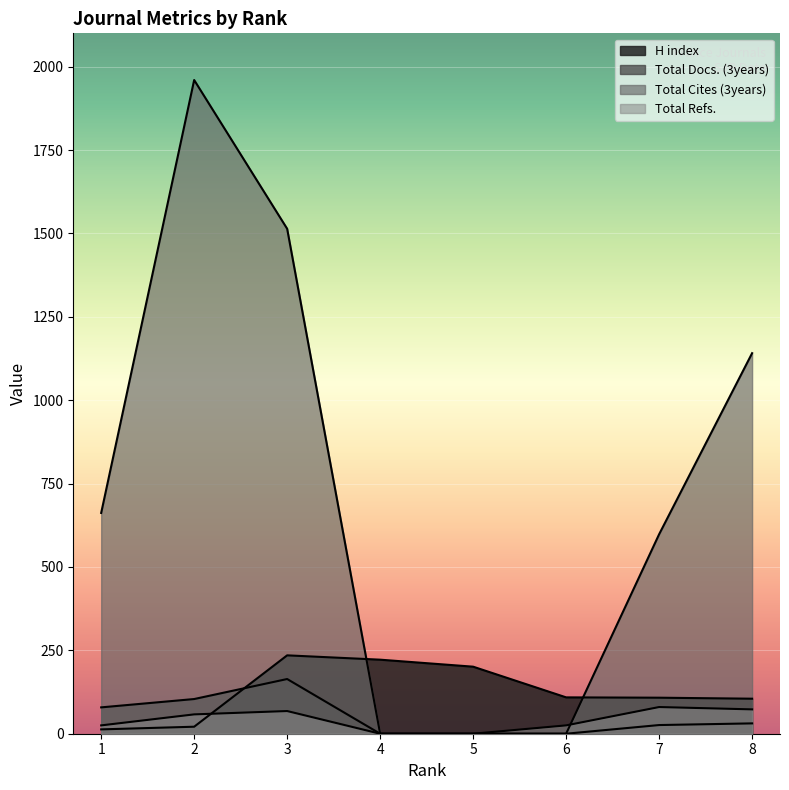

True or false: Total Cites (3years) and H index cross at least once.

True